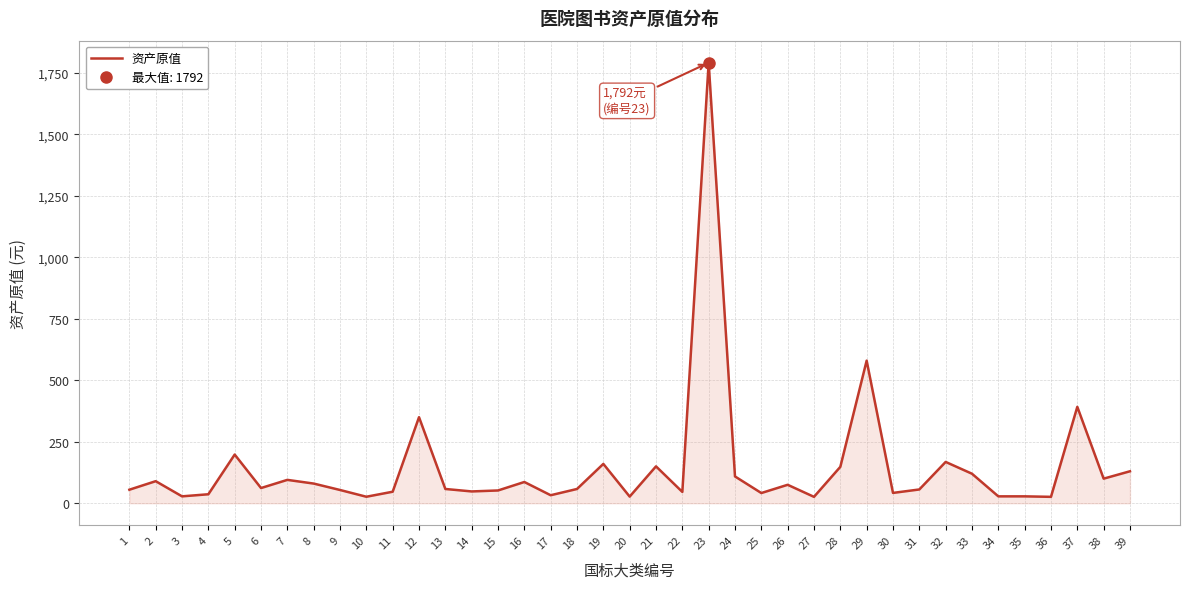

Does the chart have visible grid lines?

Yes